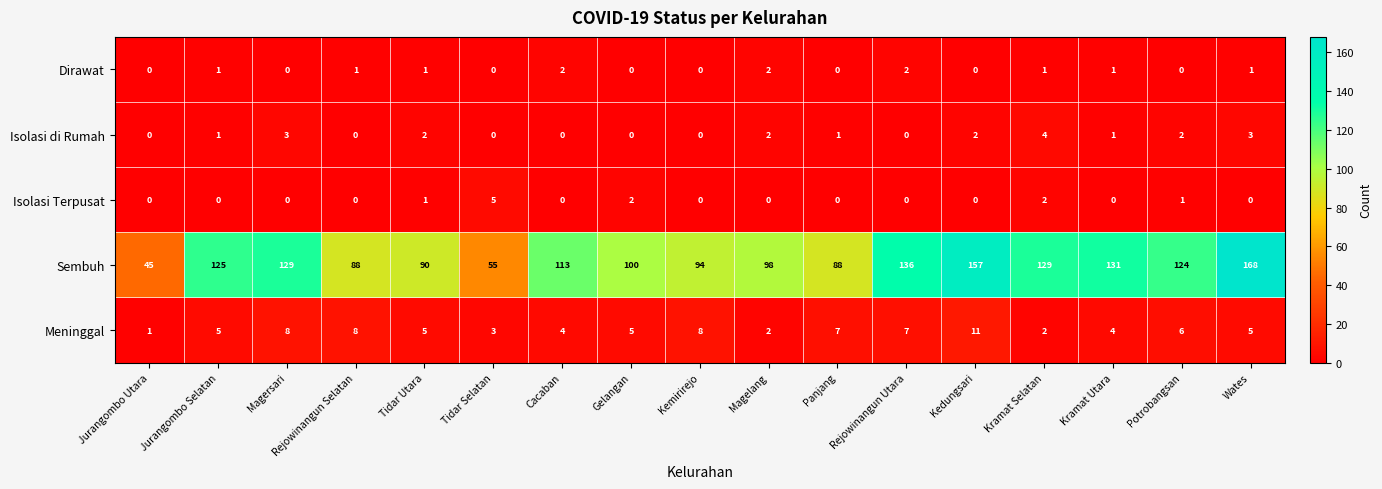

At which category does the chart reach its peak across all series?

Wates